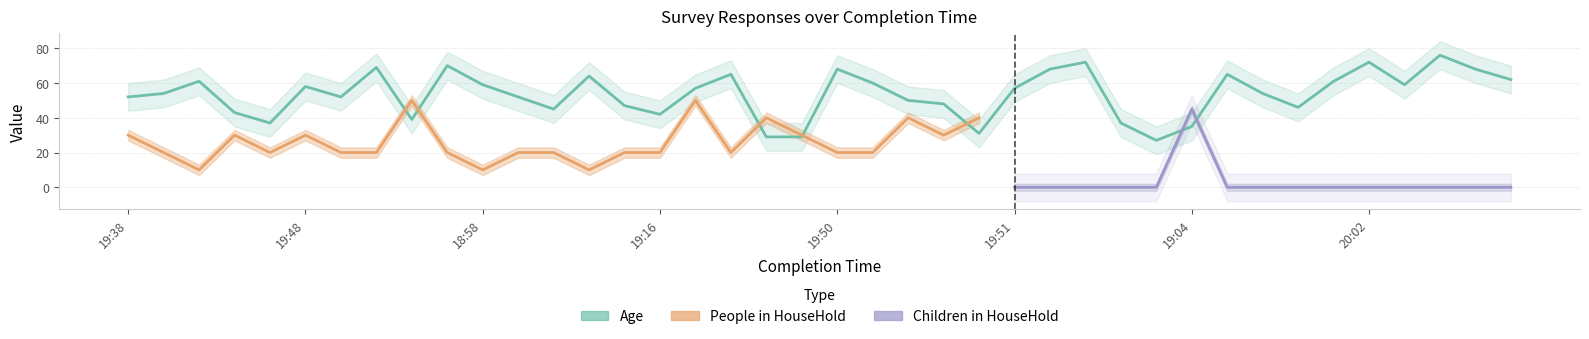

Which series changed the most between 2013-03-13 19:06 and 2013-03-13 19:52?

Age